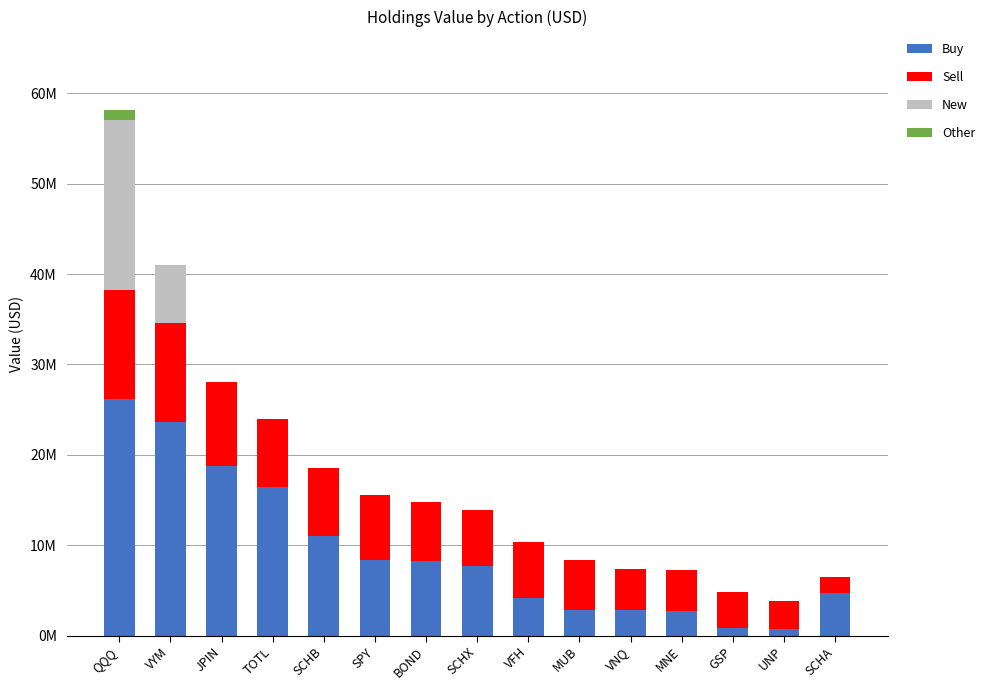

What are all the series names shown in the legend?

Buy, Sell, New, Other